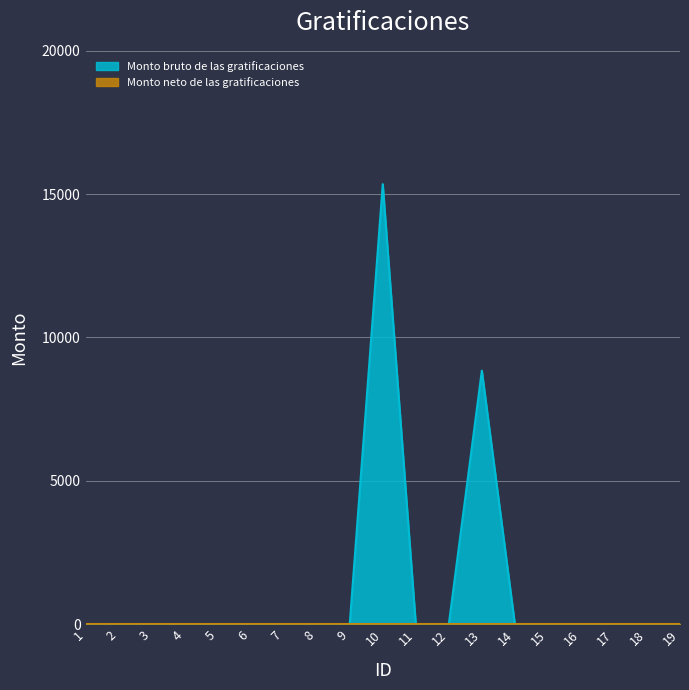

How many values are above zero?

2